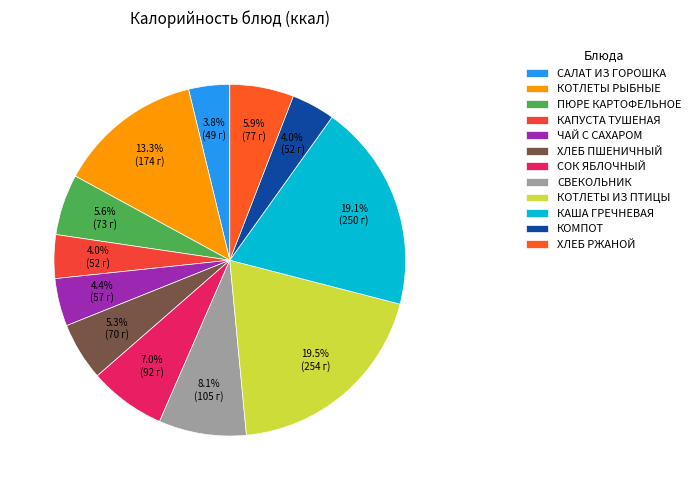

True or false: КАША ГРЕЧНЕВАЯ accounts for 12% of the total.

False